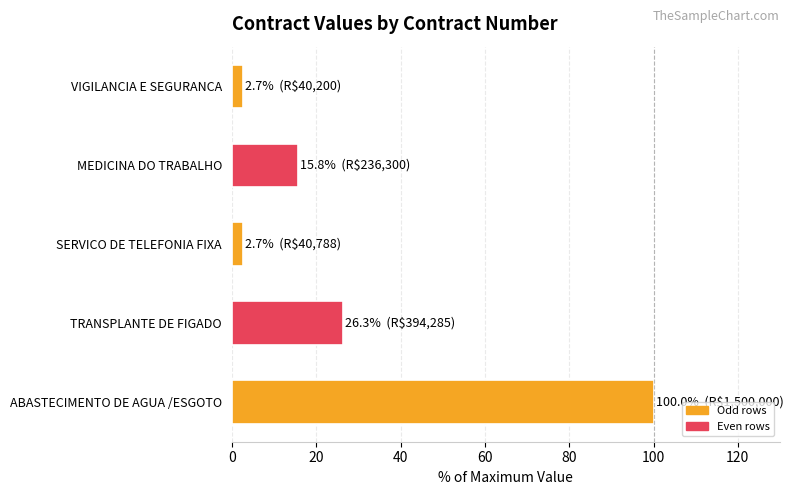

Is it true that the value at ABASTECIMENTO DE AGUA /ESGOTO is 61.4?

False